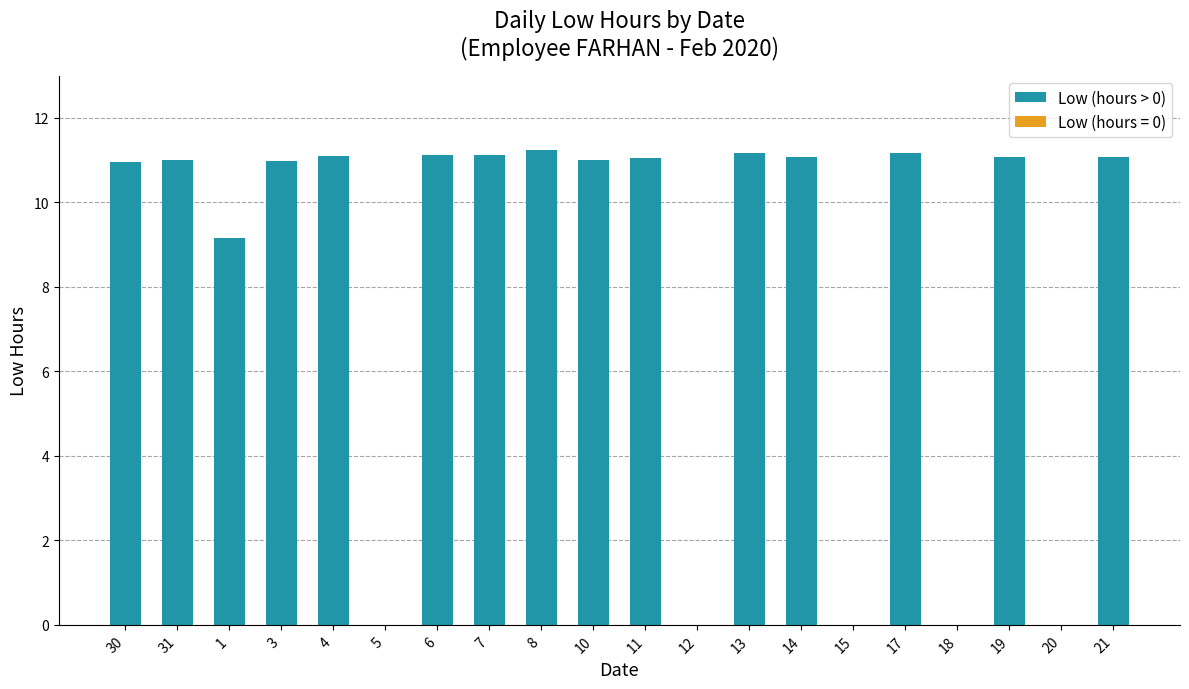

True or false: the data shows 0.0 at 5.

True